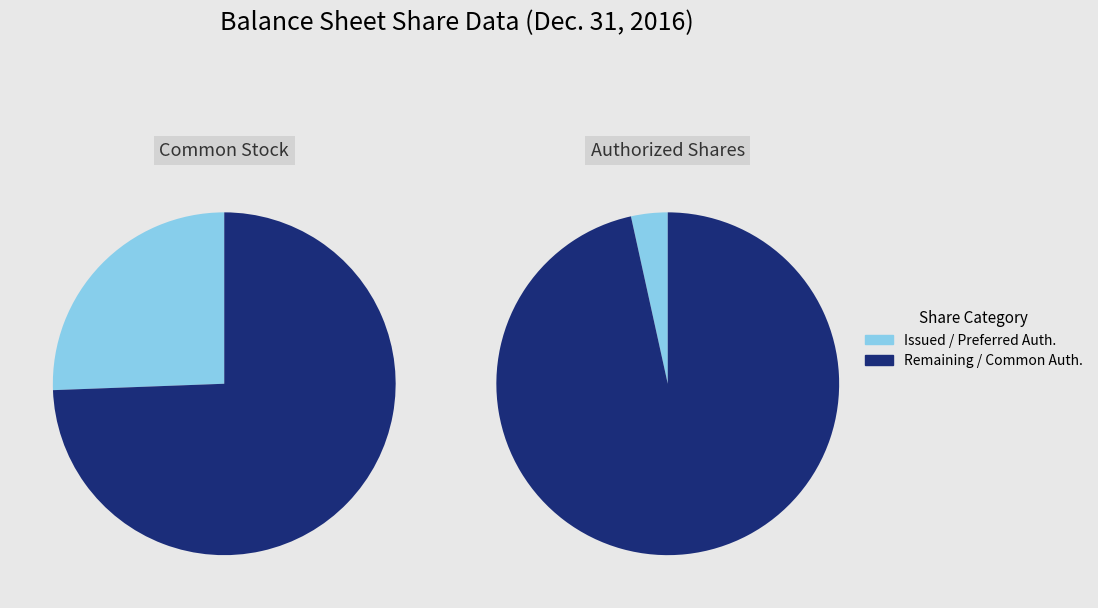

True or false: Common stock, shares authorized accounts for 72% of the total.

False